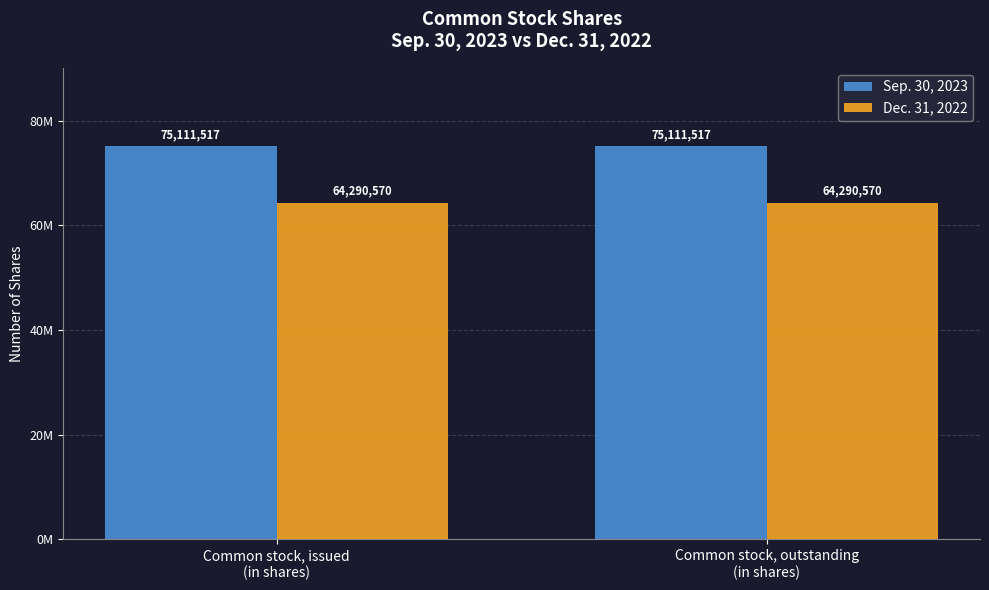

At which label is Sep. 30, 2023 closest to 75111517?

Common stock, issued
(in shares)